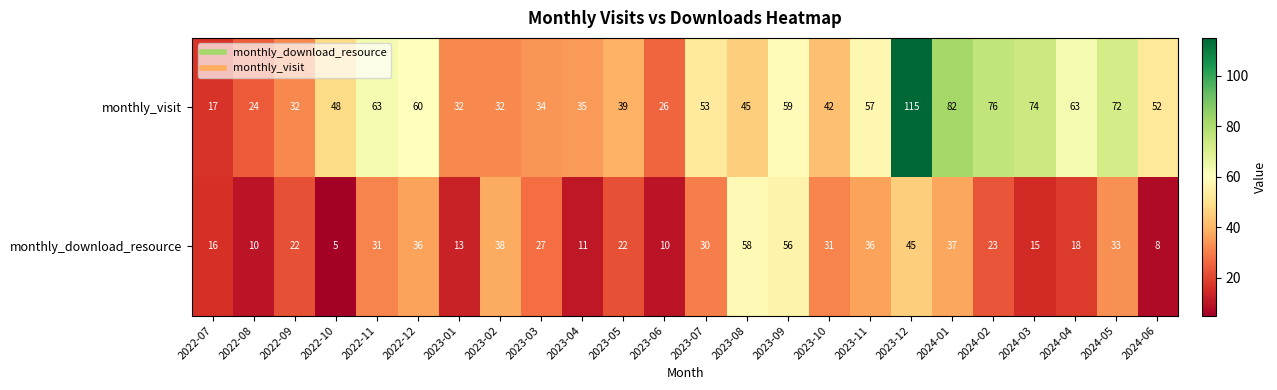

What is the total value across all series at 2024-01?

119